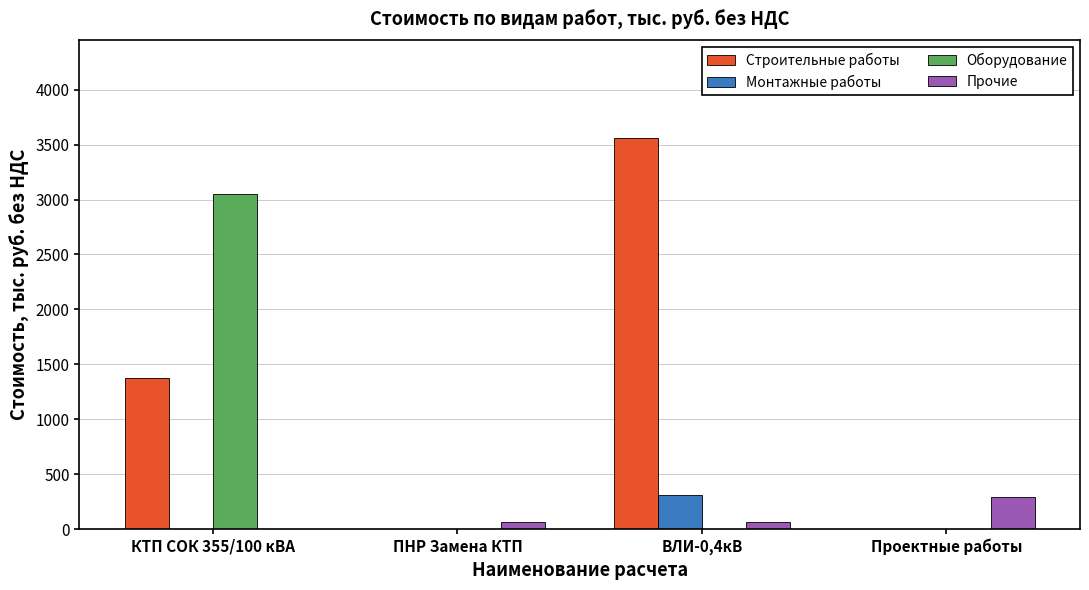

Are the bars horizontal?

No